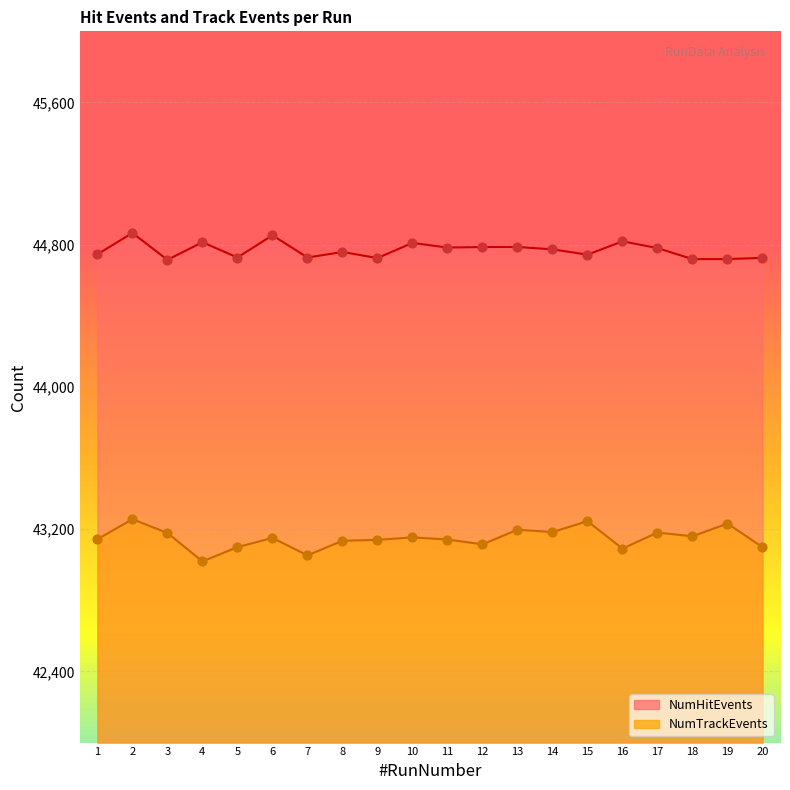

What is the total value across all series at 5?

87827